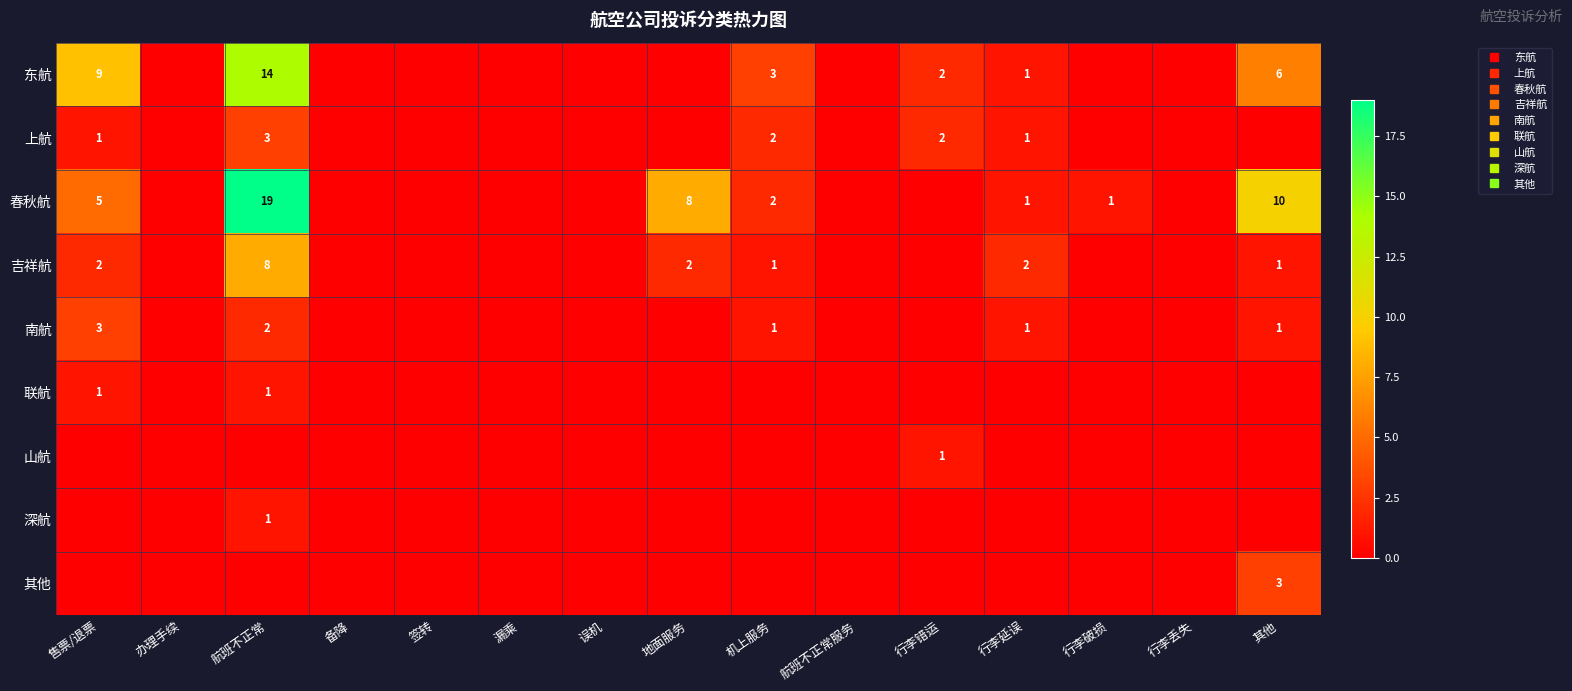

Which series has the largest range (max minus min)?

春秋航